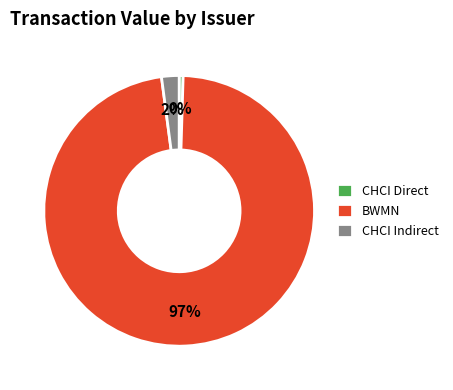

What is the majority slice?

BWMN